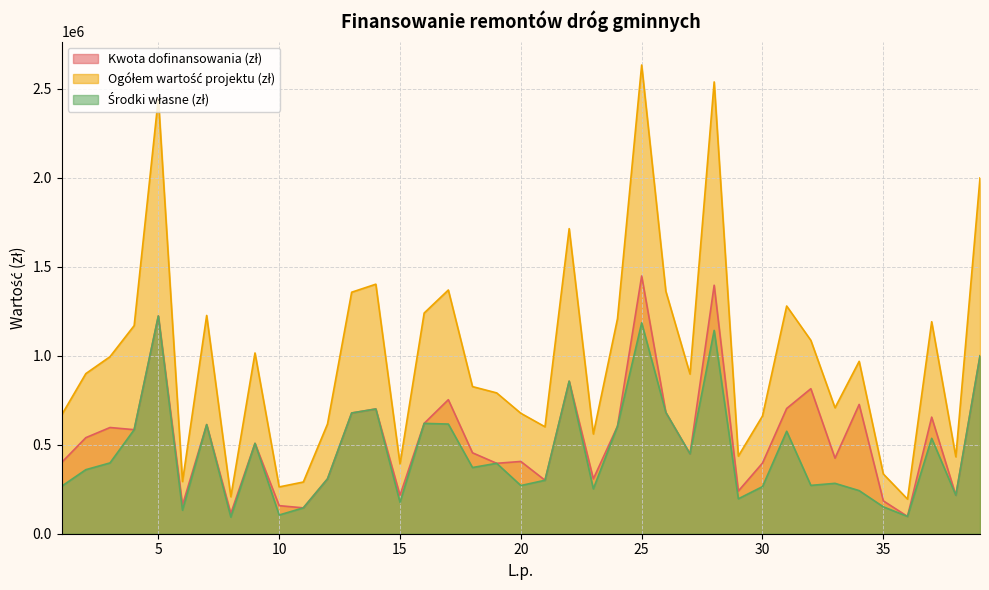

Where is Ogółem wartość projektu (zł) nearest to the value 1414627?

14